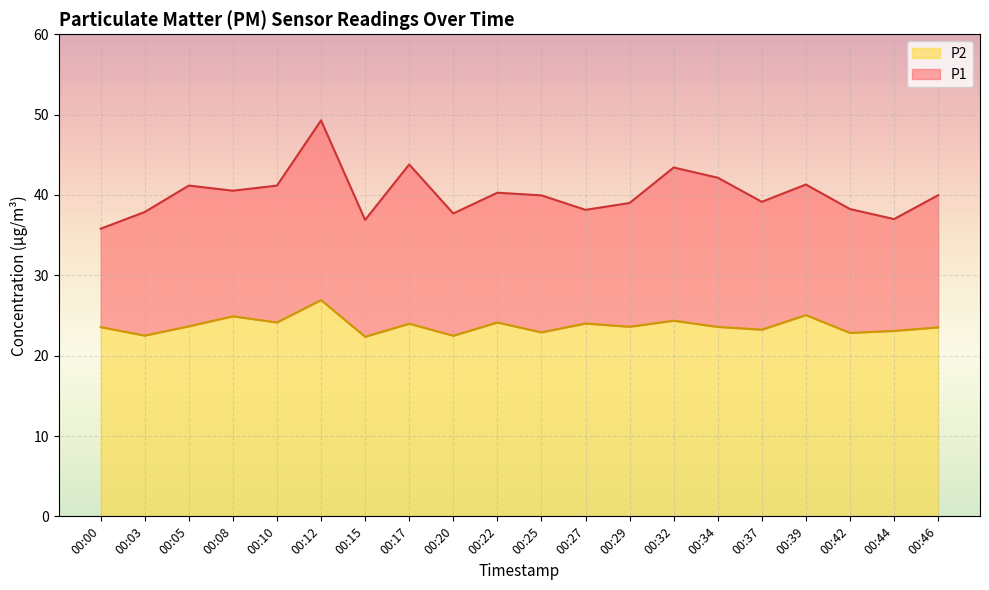

List the labels in order of P2 value, smallest first.

00:15, 00:20, 00:03, 00:42, 00:25, 00:44, 00:37, 00:46, 00:00, 00:34, 00:29, 00:05, 00:17, 00:27, 00:10, 00:22, 00:32, 00:08, 00:39, 00:12